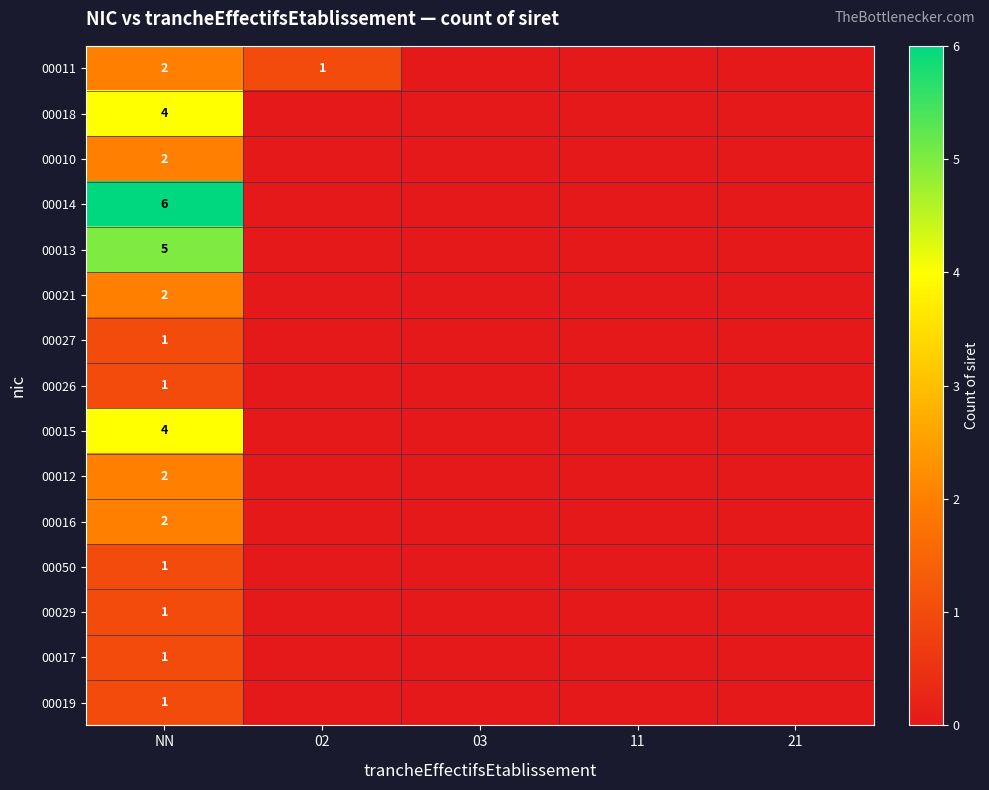

Is it true that 00050 equals 1 at NN?

True